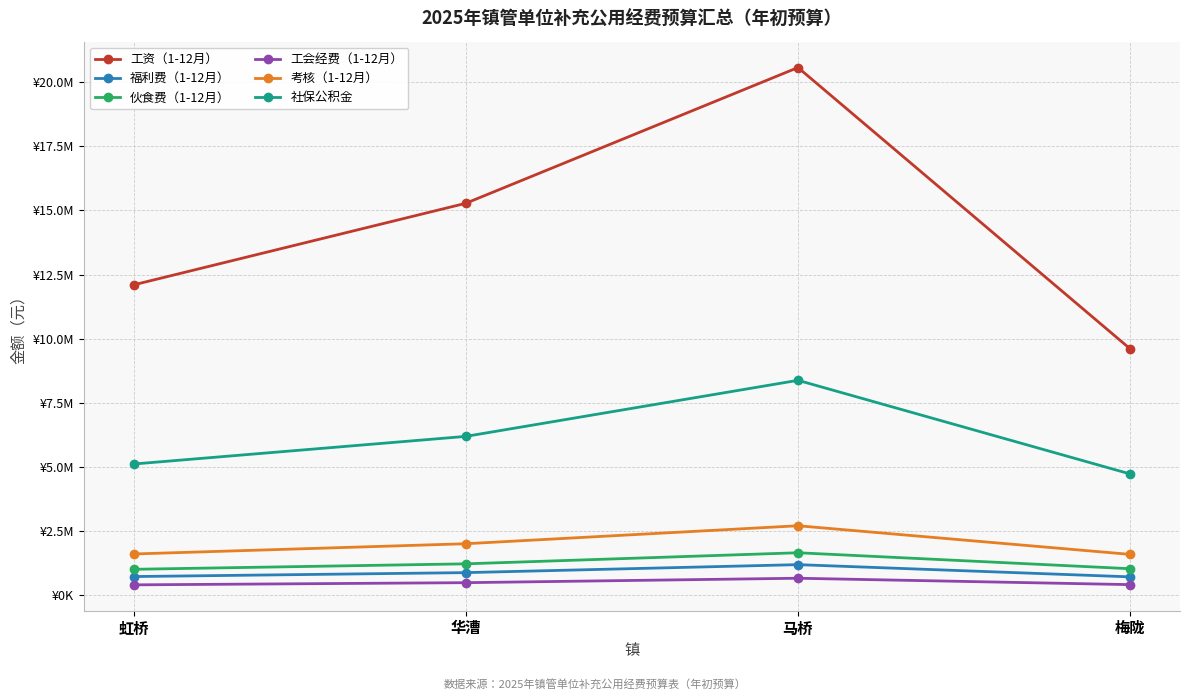

List the series in order of their peak value, highest first.

工资（1-12月）, 社保公积金, 考核（1-12月）, 伙食费（1-12月）, 福利费（1-12月）, 工会经费（1-12月）